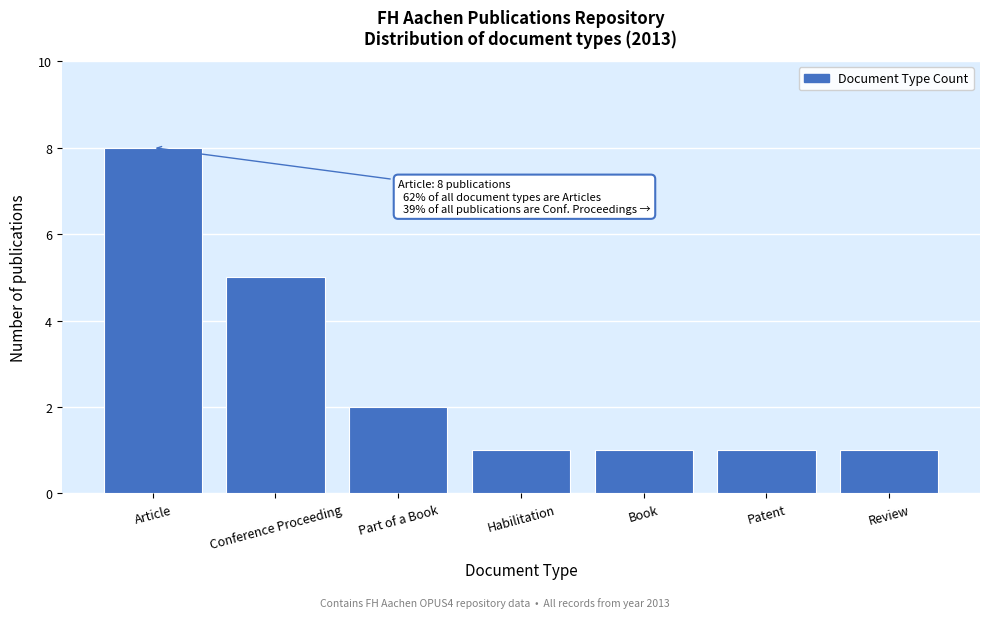

Reading right to left, list all the values displayed in this chart.

Review=1	Patent=1	Book=1	Habilitation=1	Part of a Book=2	Conference Proceeding=5	Article=8